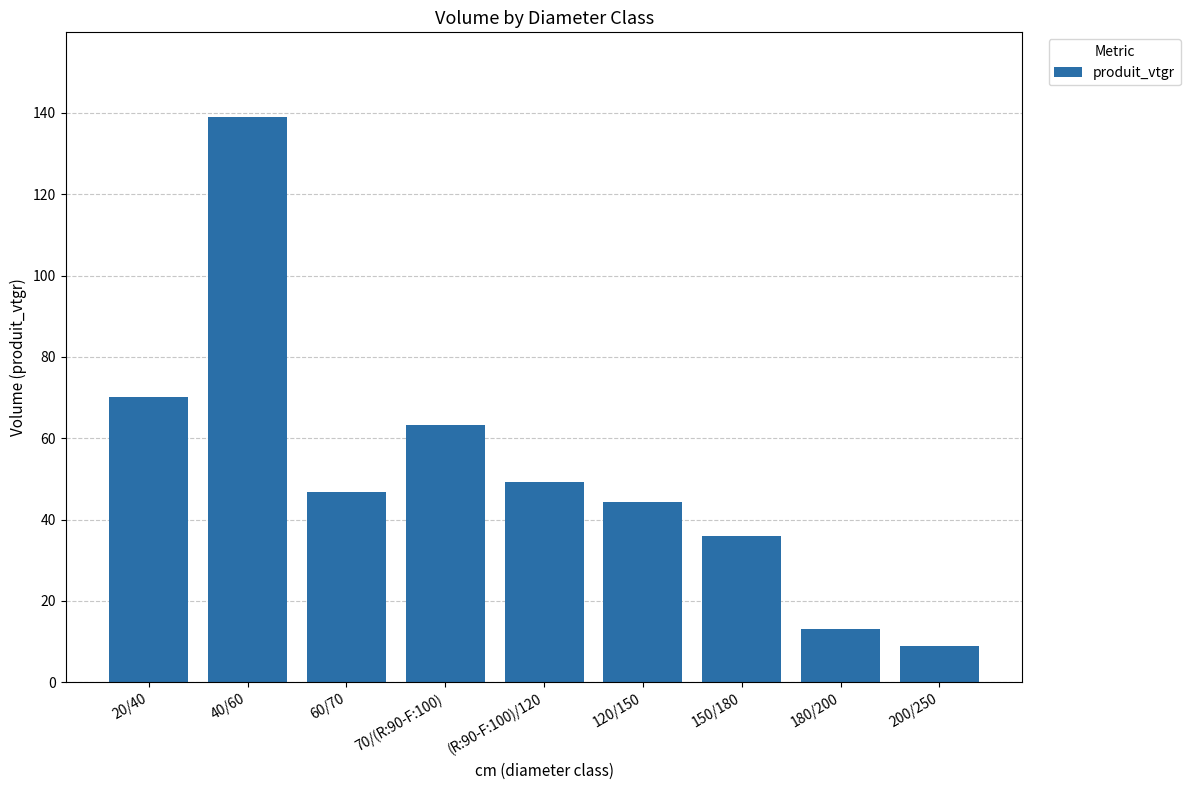

Which label corresponds to the smallest value in the chart?

200/250